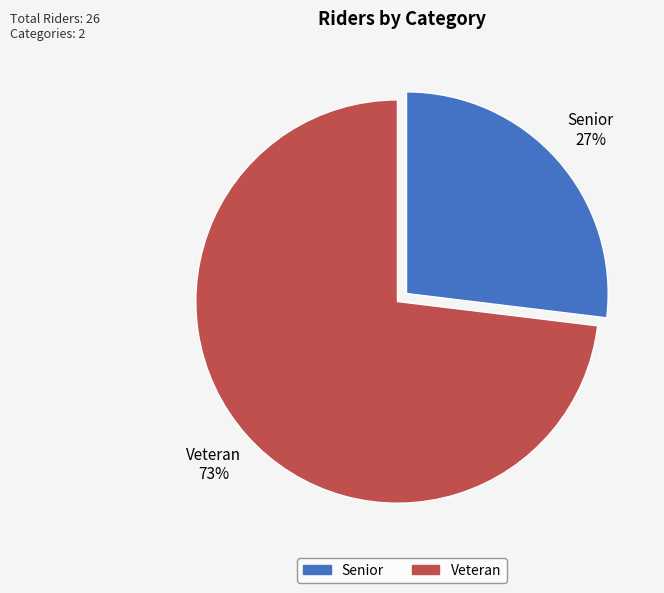

What is the ratio of the value at Senior to the value at Veteran?

0.4